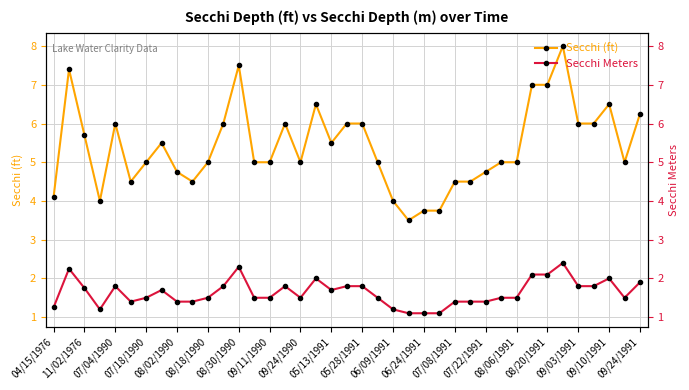

What is the difference between the highest and lowest values at 04/15/1976?

2.8